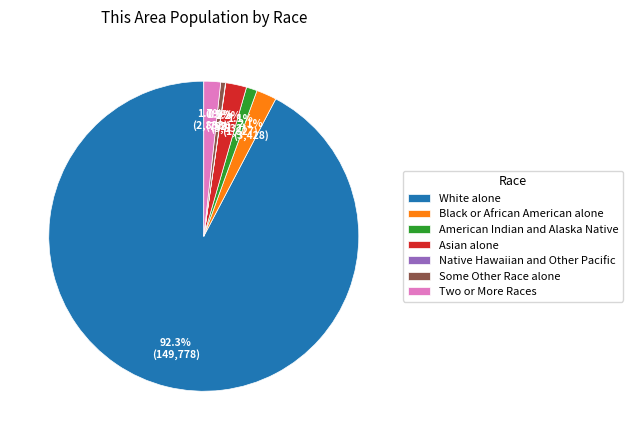

Is there a majority slice in this chart?

Yes